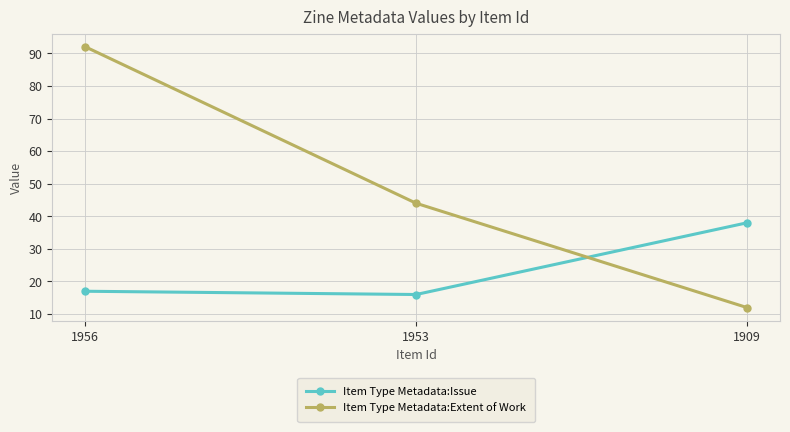

The Item Type Metadata:Issue series shows 21 at 1953. True or false?

False